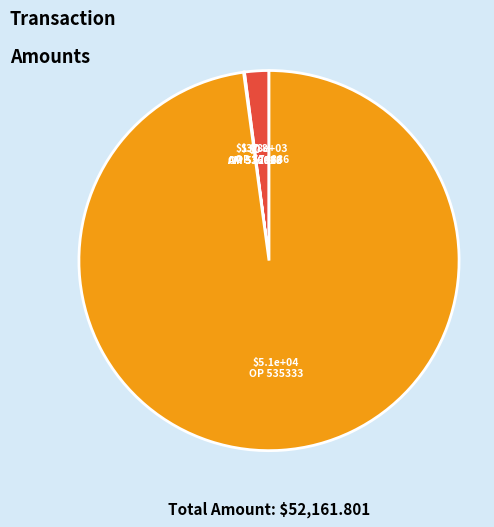

Is there any slice that represents more than half of the pie?

Yes